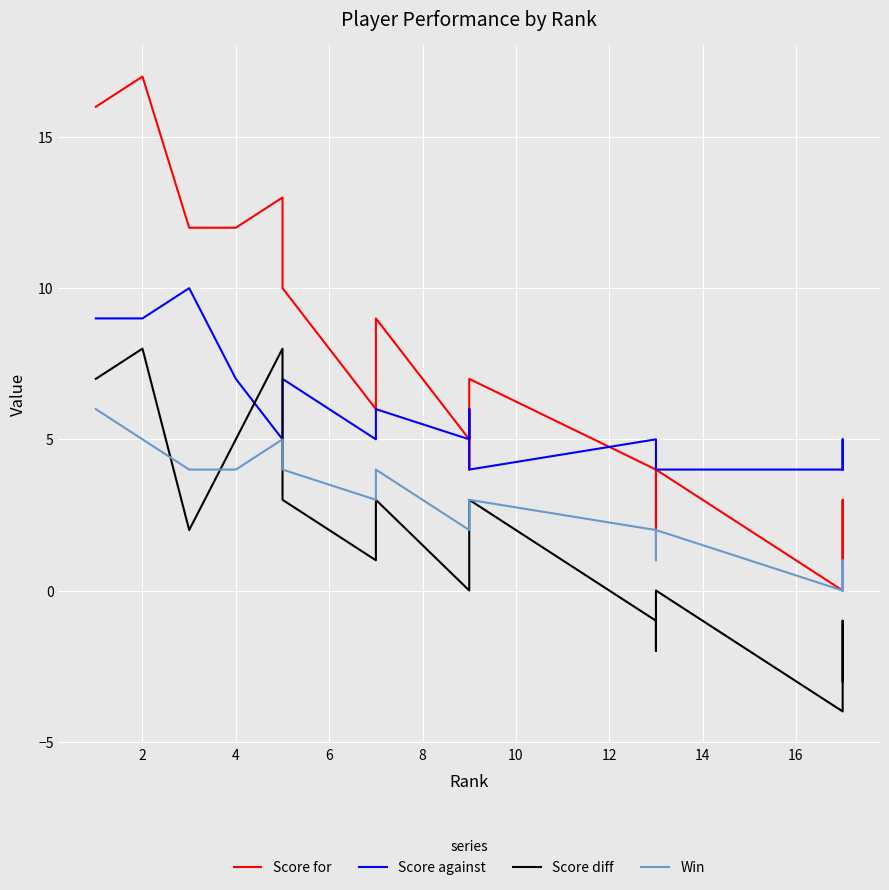

How many lines are shown in the chart?

4